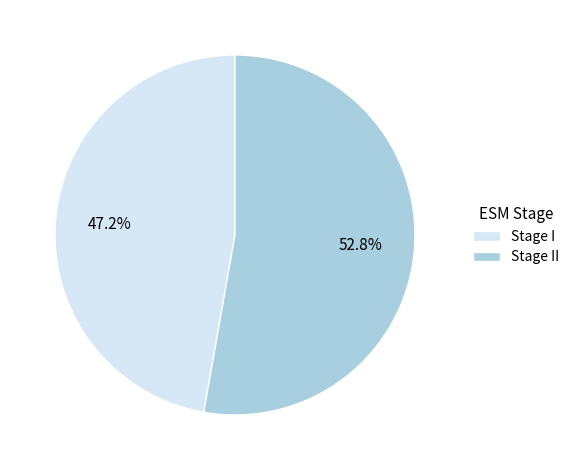

What is the smallest slice in the pie chart?

Stage I